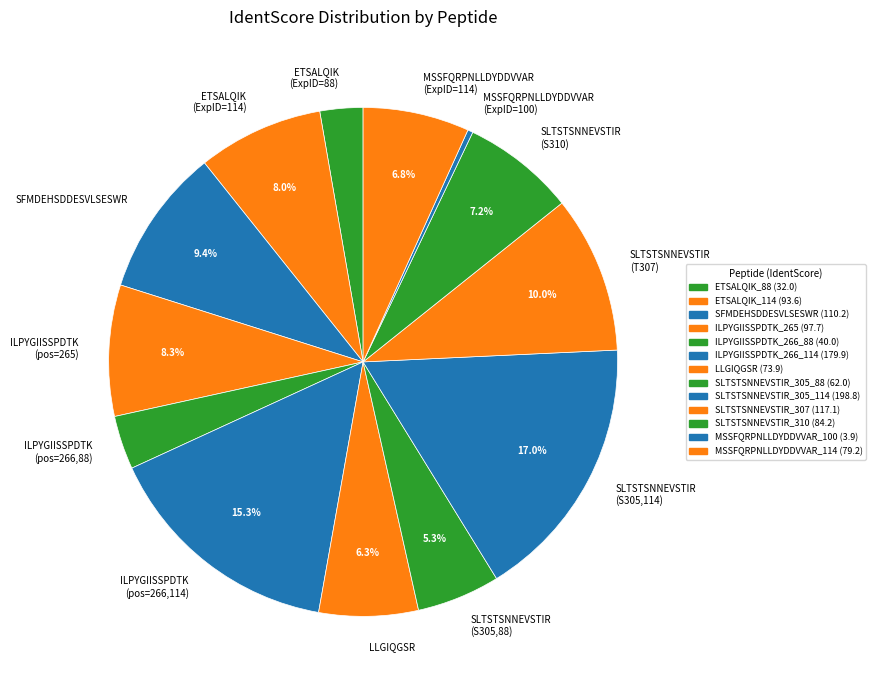

Does any single category account for the majority?

No